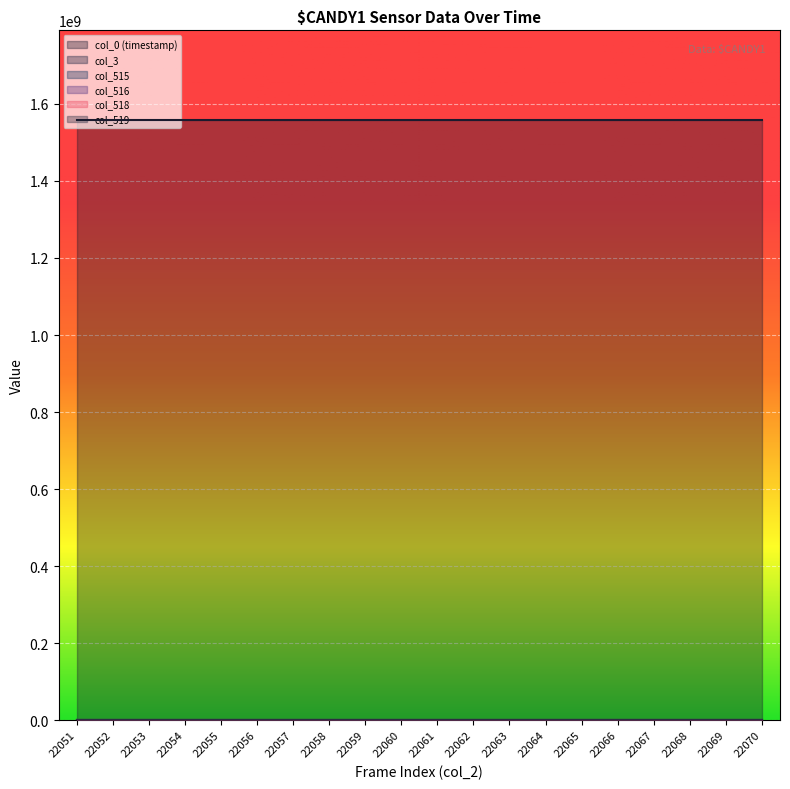

What is the total value across all series at 22054?

1557624258.1